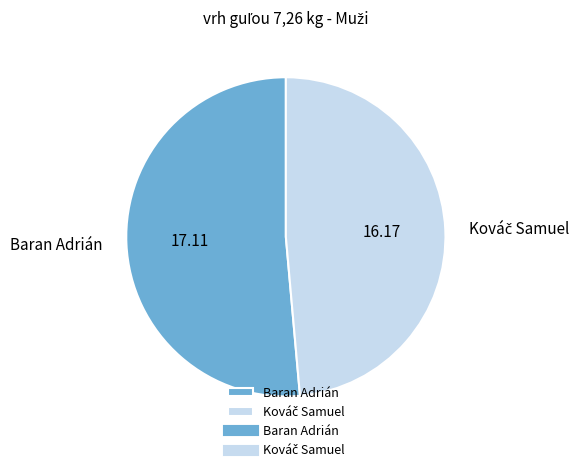

Which category accounts for the majority?

Baran Adrián